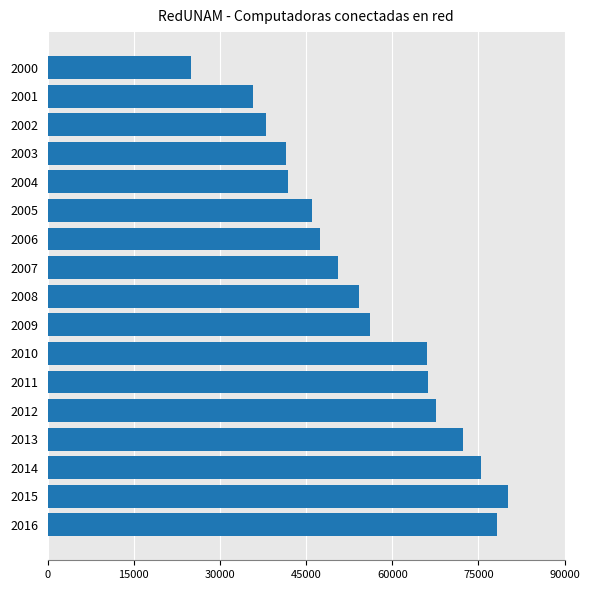

What is the maximum value shown in the chart?

80067